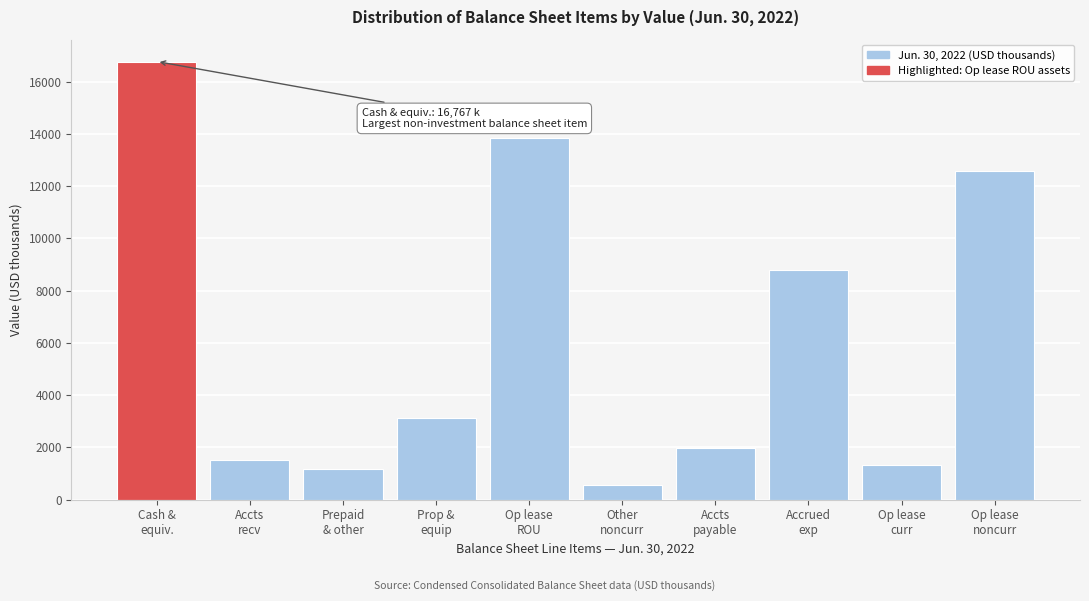

Reading right to left, transcribe all the data shown in this chart.

12580	1320	8783	1963	554	13844	3109	1155	1500	16767